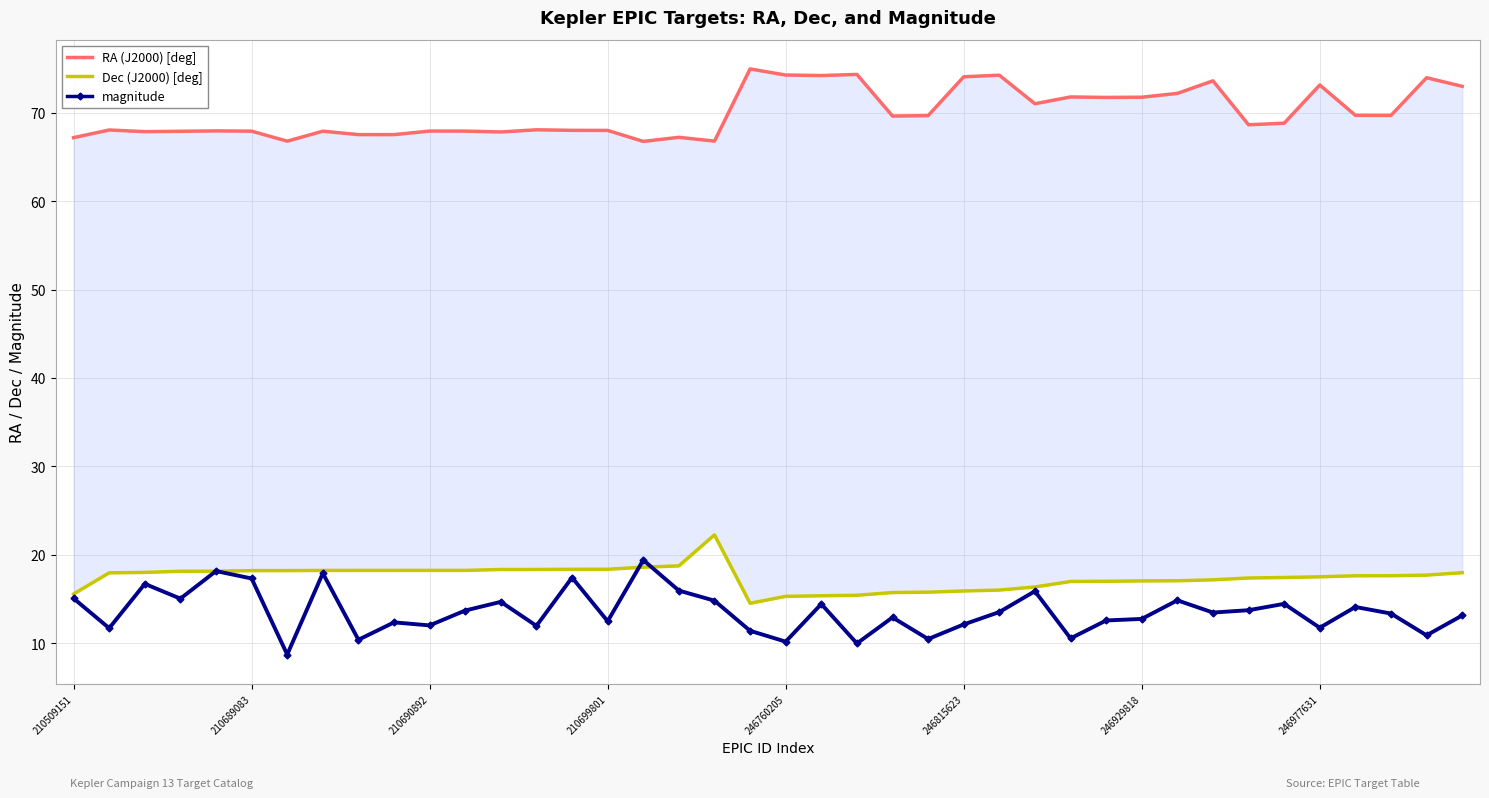

What is the maximum value shown in the chart?

74.9